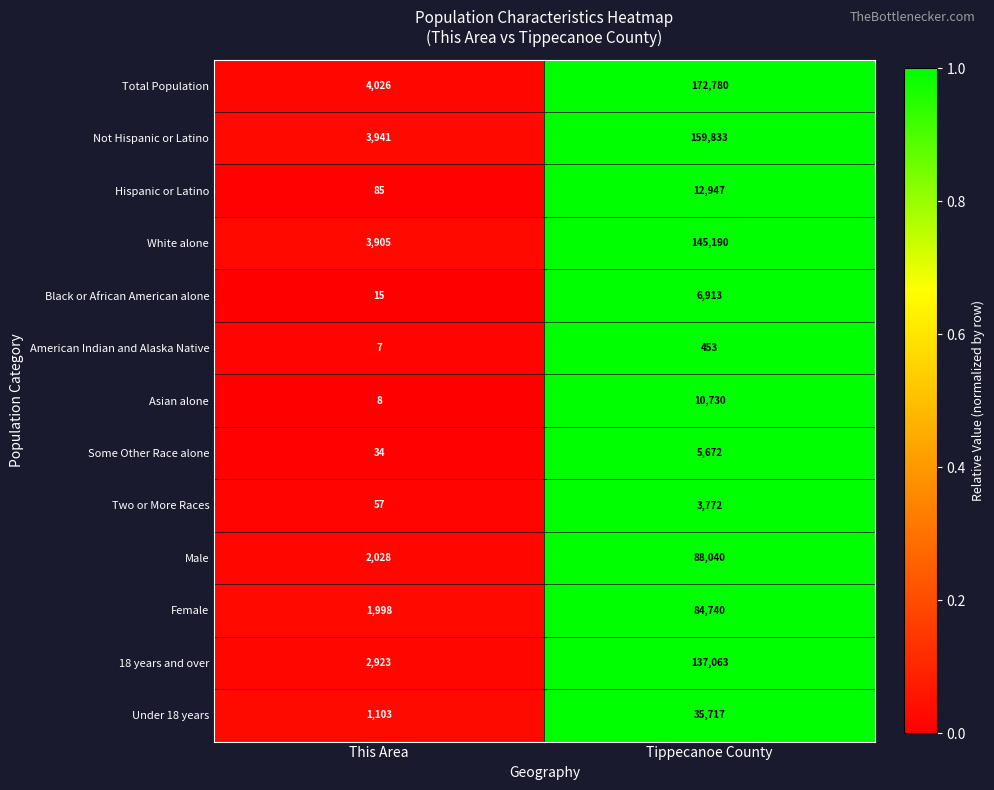

How many series are shown in this chart?

13